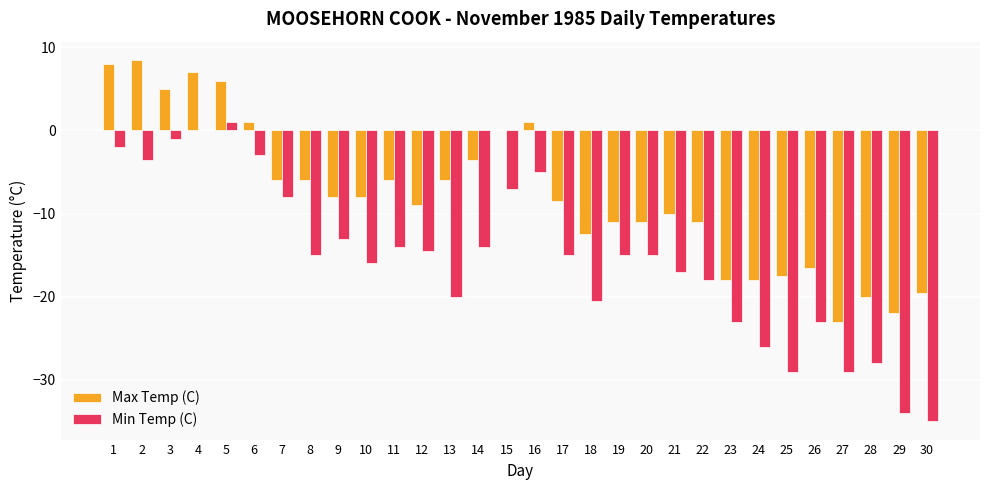

True or false: Min Temp (C) has a value of -4.1 at 19.

False